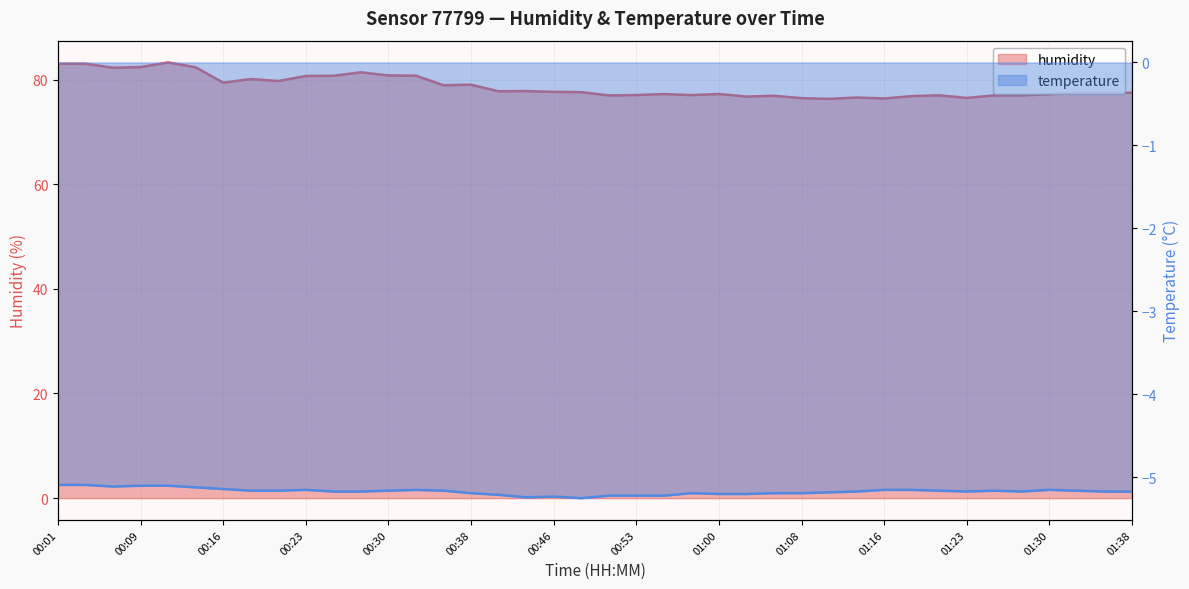

What is the label of the 35th point from the right?

00:13